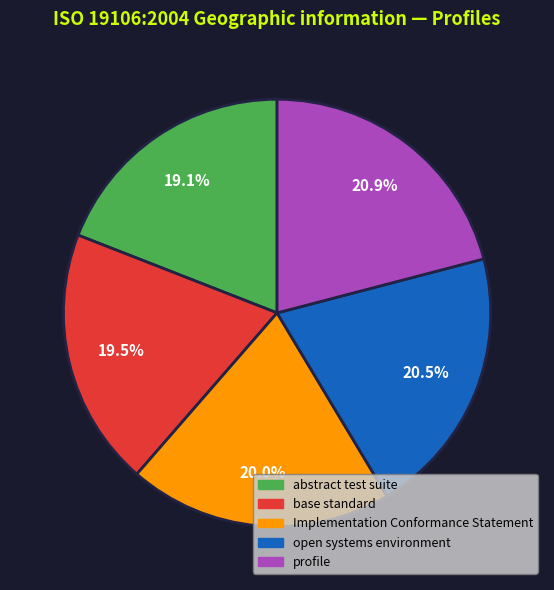

How many slices are in this pie chart?

5